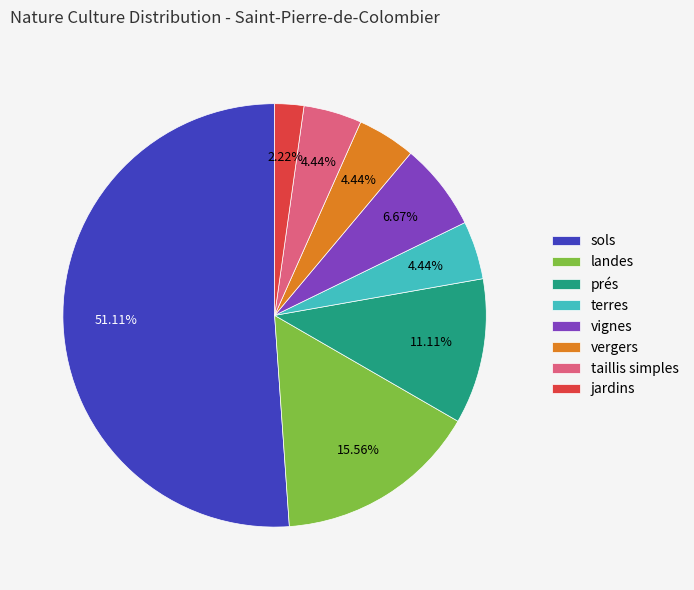

How many slices are in this pie chart?

8